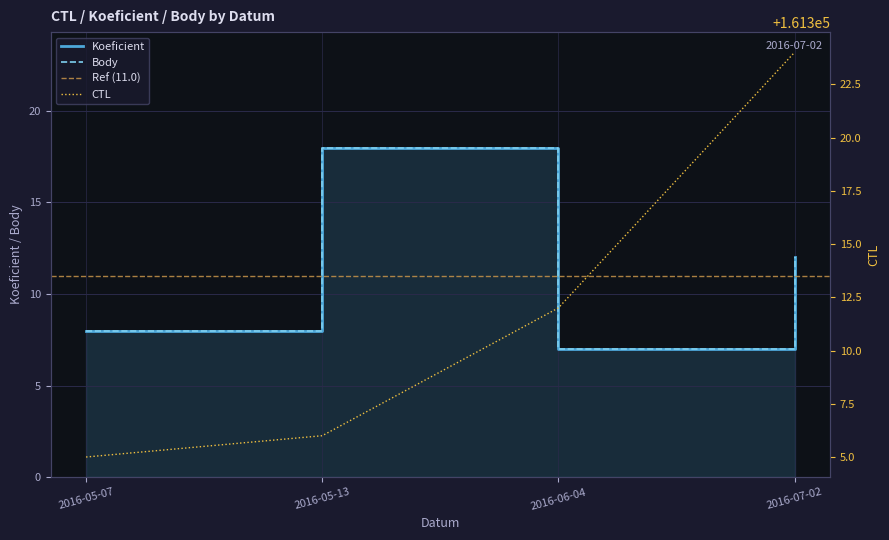

True or false: Koeficient has a value of 8 at 2016-05-07.

True